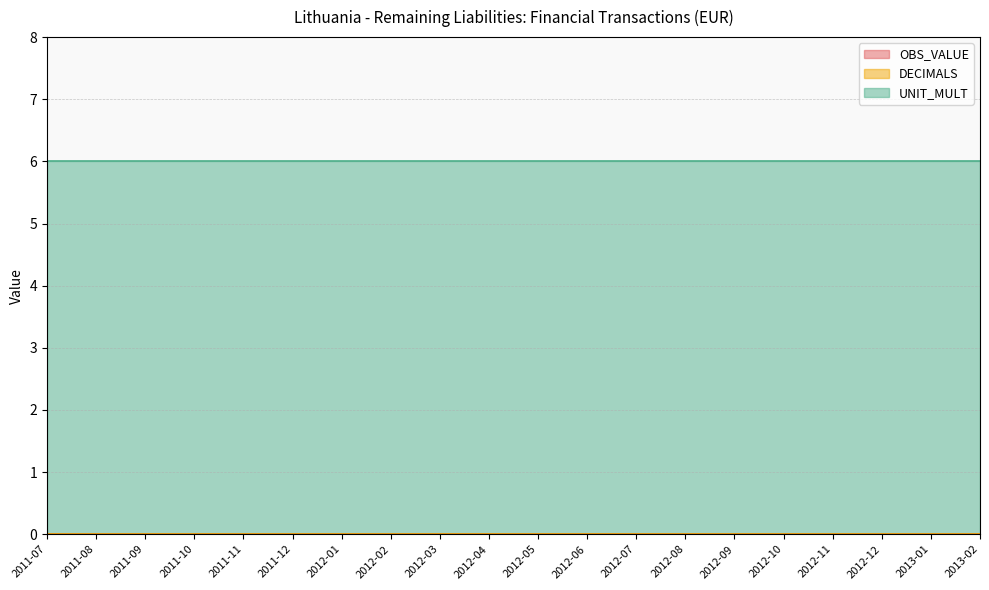

What are all the series names shown in the legend?

OBS_VALUE, DECIMALS, UNIT_MULT